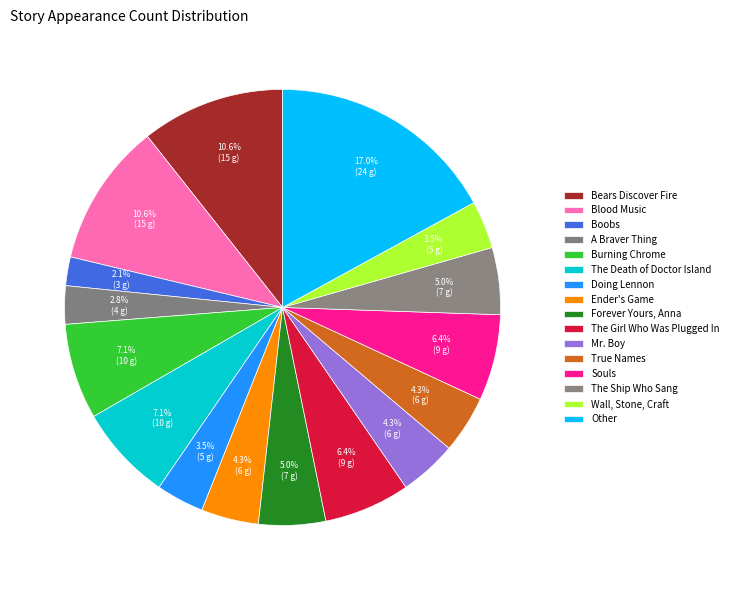

Count the number of slices in the pie.

16